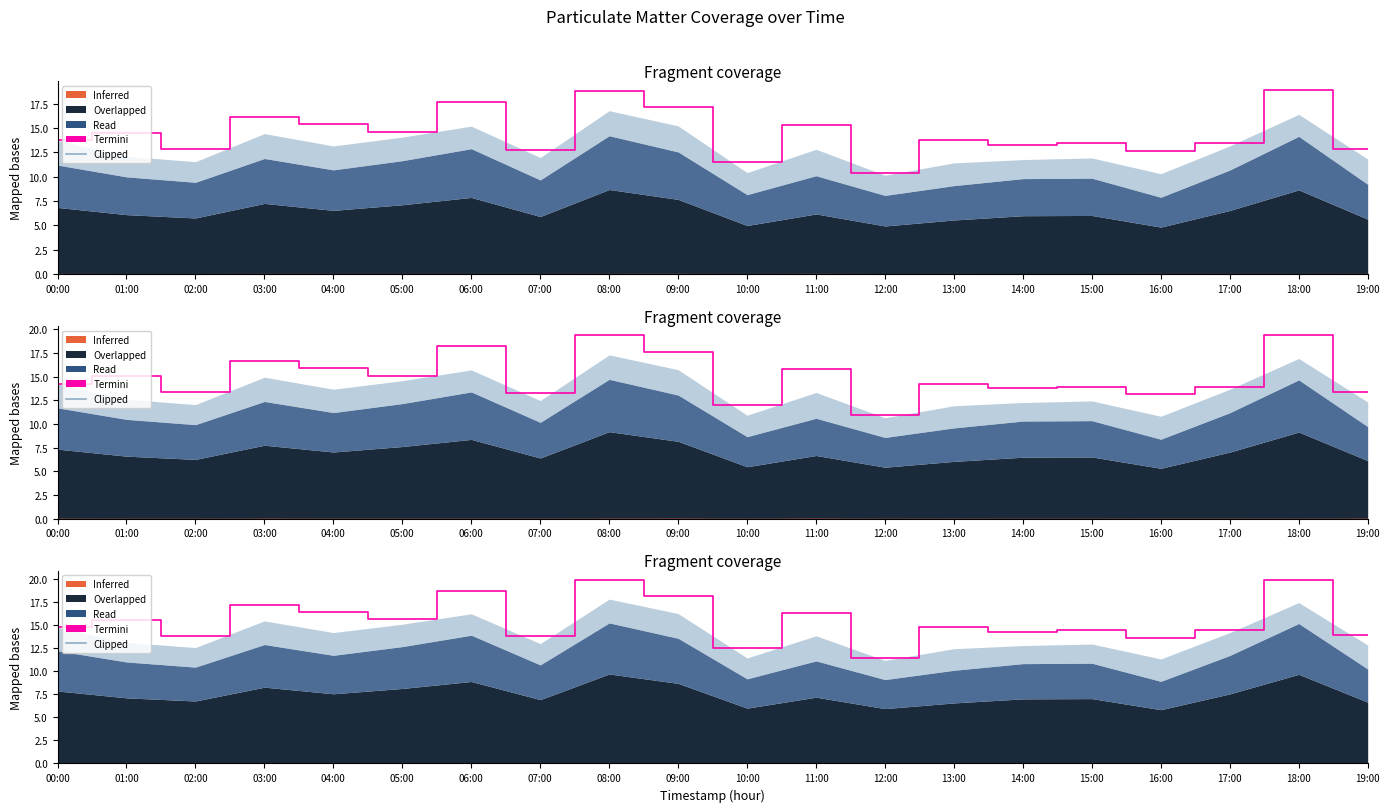

What is the change in value from 01:00 to 19:00?

-1.6